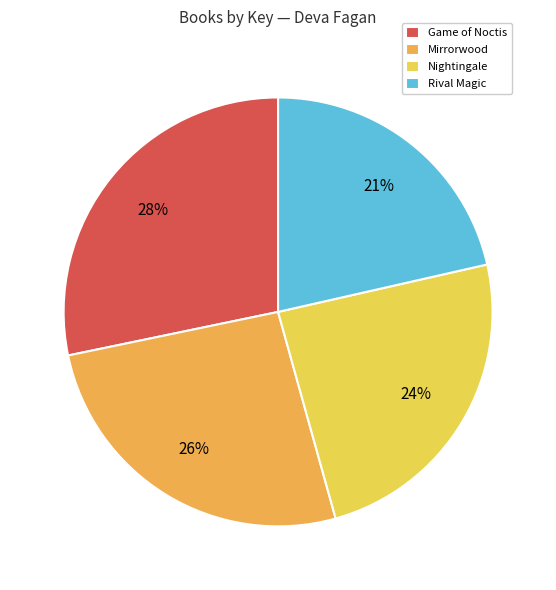

Is Nightingale the majority of the pie?

No